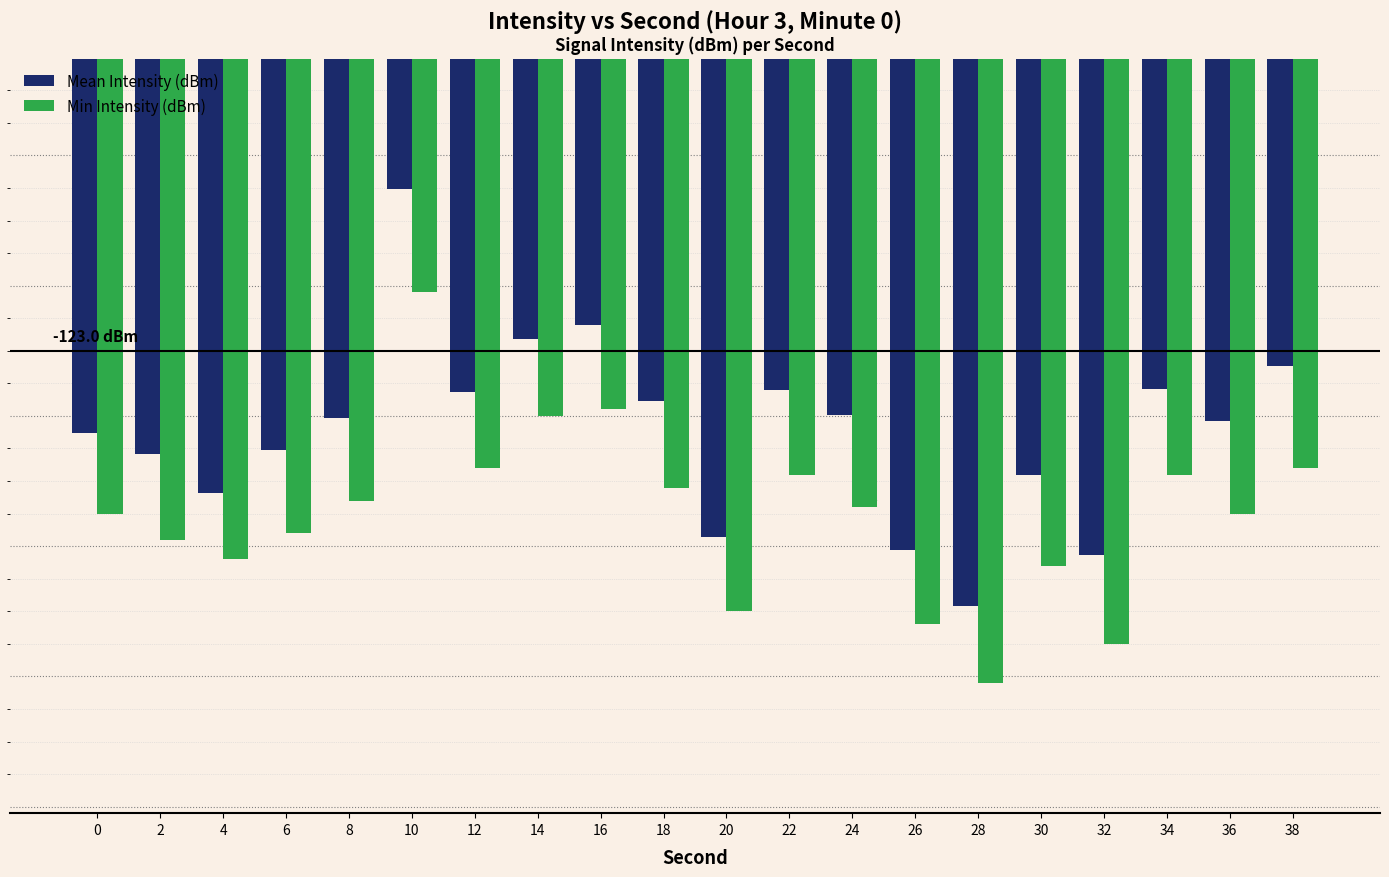

What is the average value of the Min Intensity (dBm) series?

-125.5